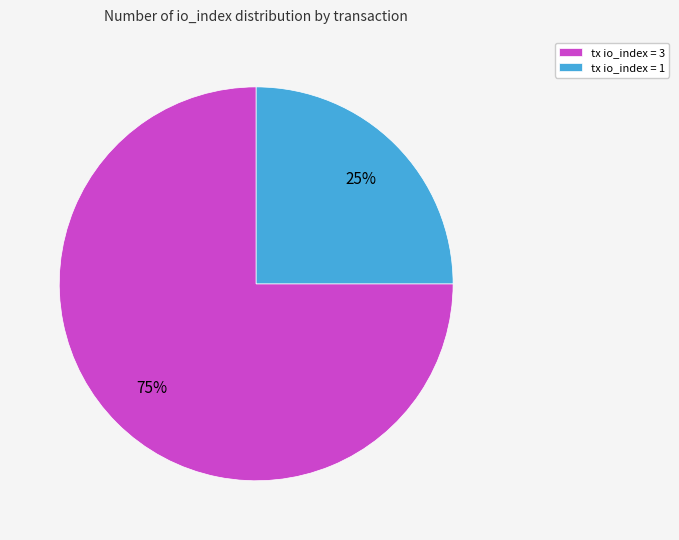

Rank the categories by value from highest to lowest.

tx io_index = 3, tx io_index = 1